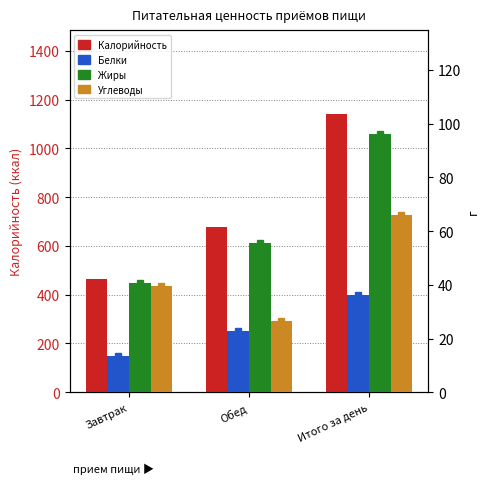

What is the label of the 3rd bar from the right?

Завтрак